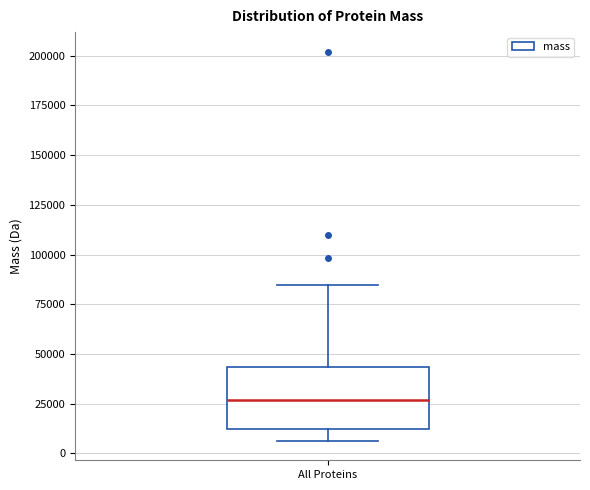

Where does the lower whisker of the box for All Proteins end on the y-axis? The values are not printed on the chart, so give them approximately, as read against the axis.

5000